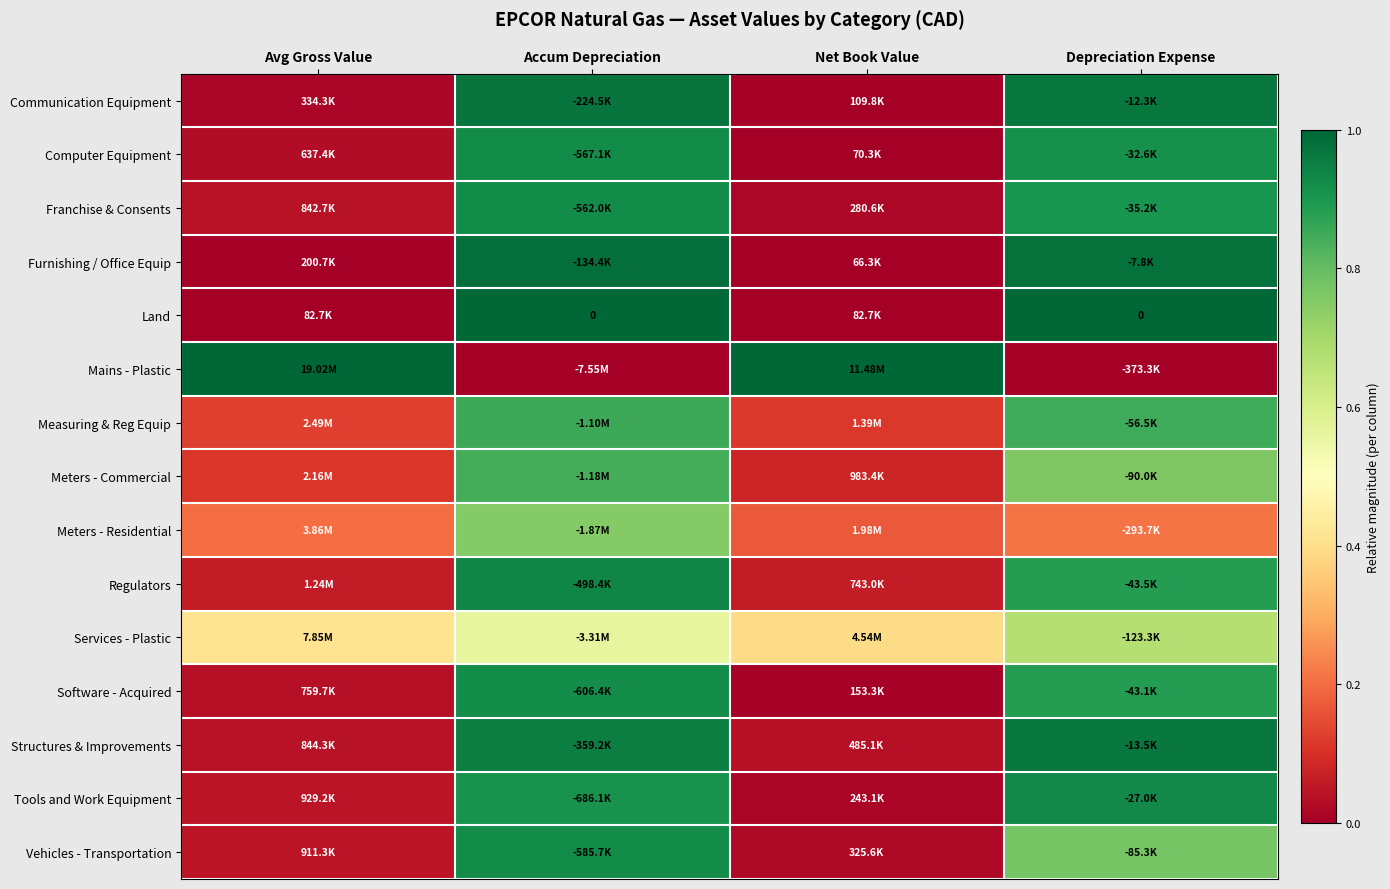

At Depreciation Expense, list the series in order from smallest to largest.

Mains - Plastic, Meters - Residential, Services - Plastic, Meters - Commercial, Vehicles - Transportation, Measuring & Reg Equip, Regulators, Software - Acquired, Franchise & Consents, Computer Equipment, Tools and Work Equipment, Structures & Improvements, Communication Equipment, Furnishing / Office Equip, Land